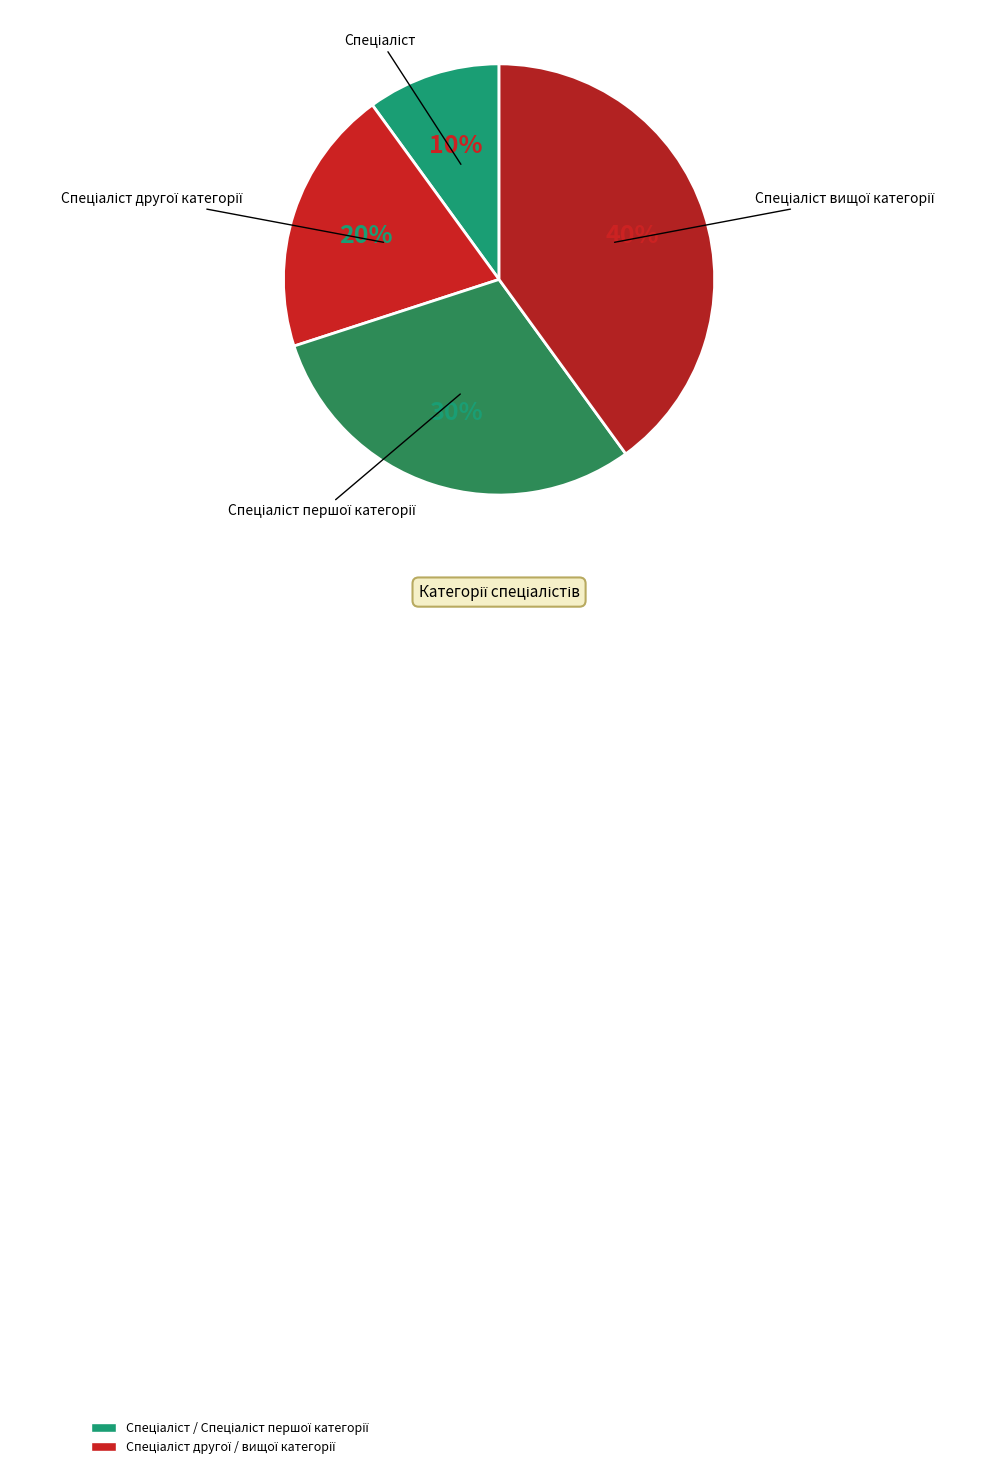

Is there a majority slice in this chart?

No